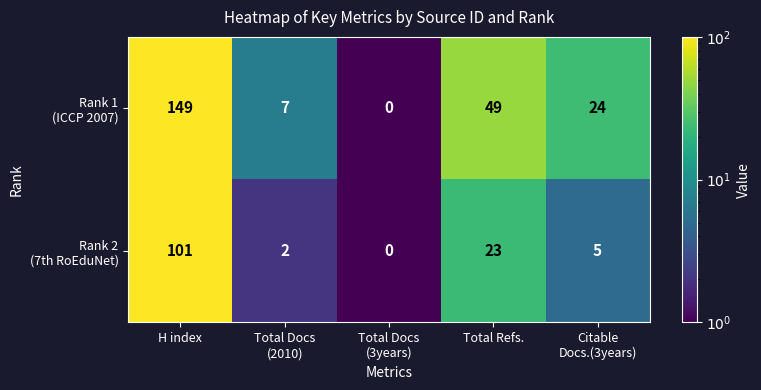

What is the maximum value shown in the chart?

149